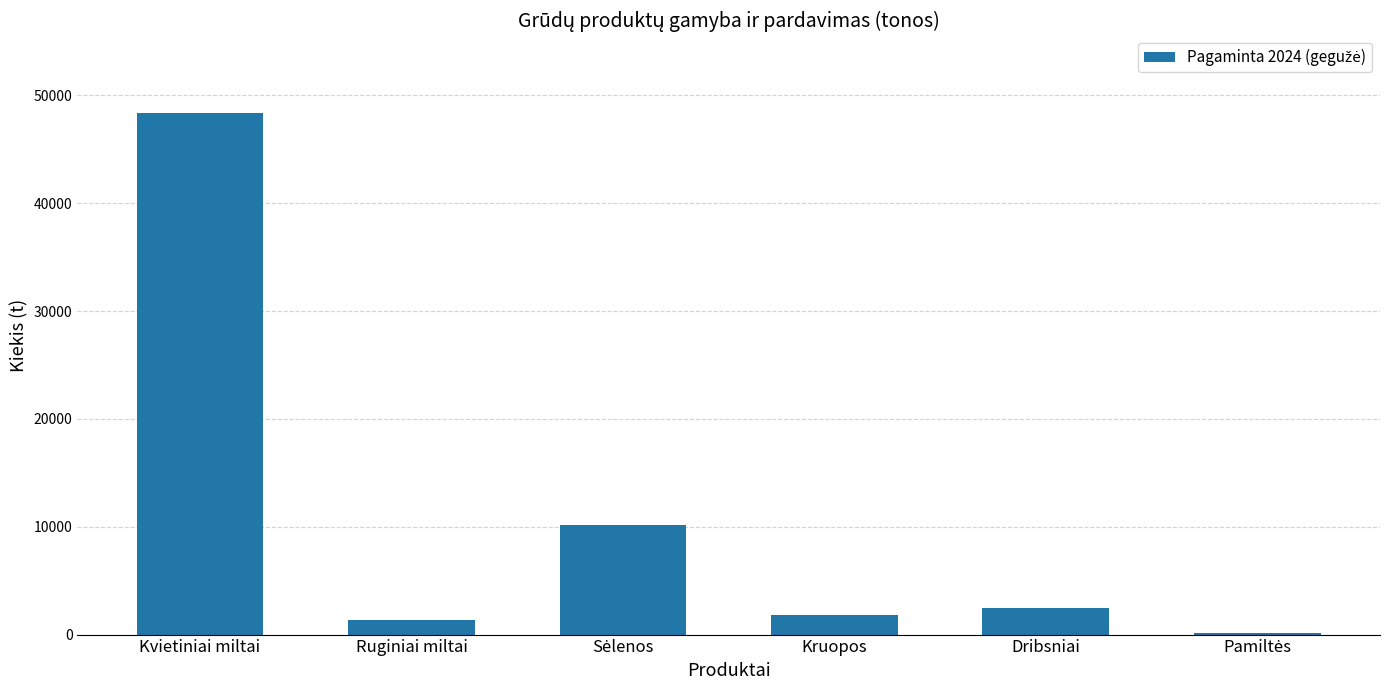

Approximately how many times larger is the value at Kvietiniai miltai compared to Kruopos?

27.1